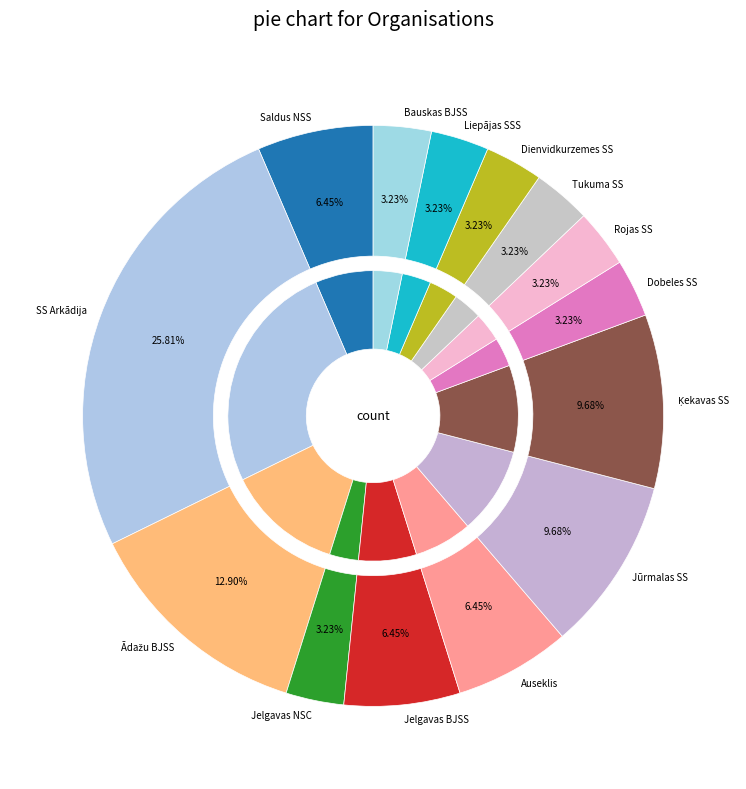

What percentage is the Jelgavas NSC slice, to the nearest percent?

3%